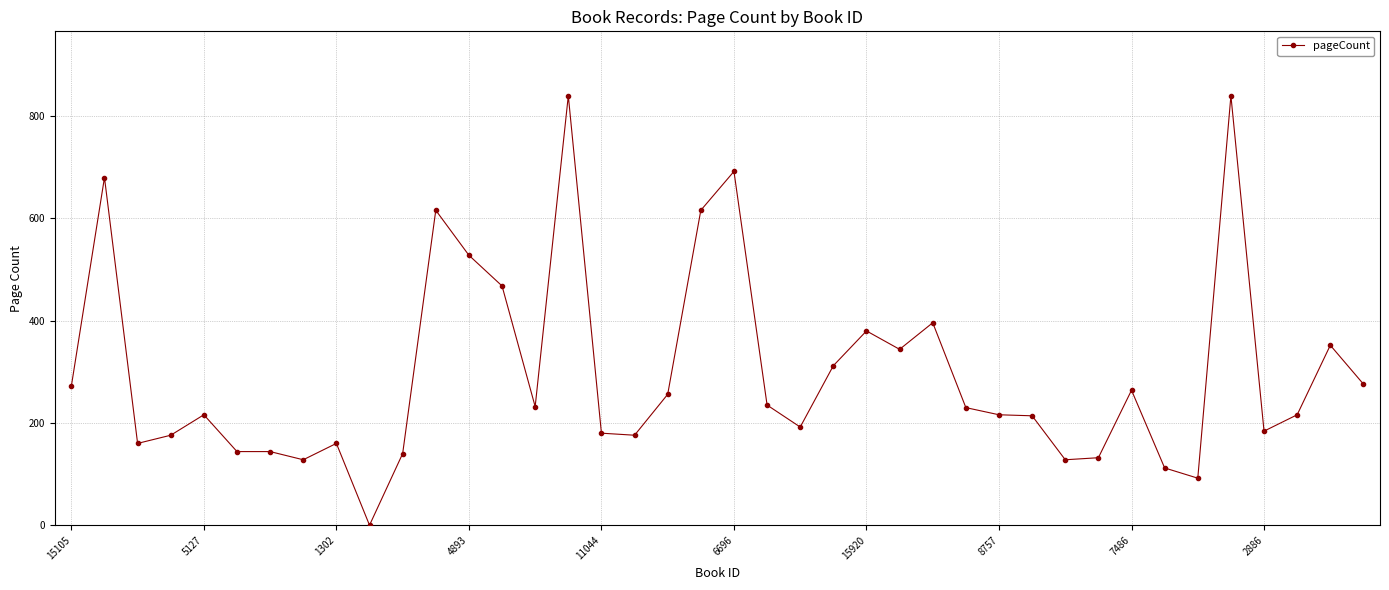

What is the value of the 38th point from the left?

216